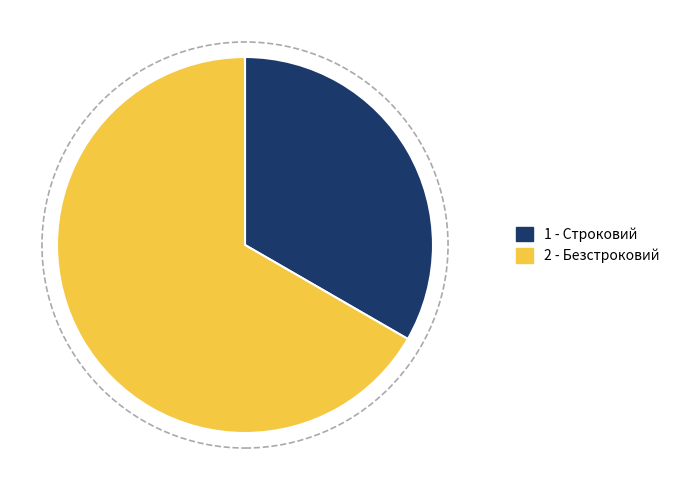

Is there any slice that represents more than half of the pie?

Yes